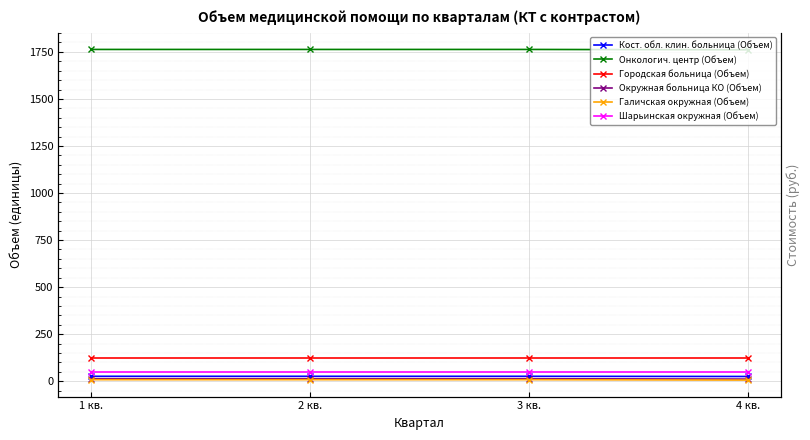

Between 3 кв. and 4 кв., which is larger?

3 кв.